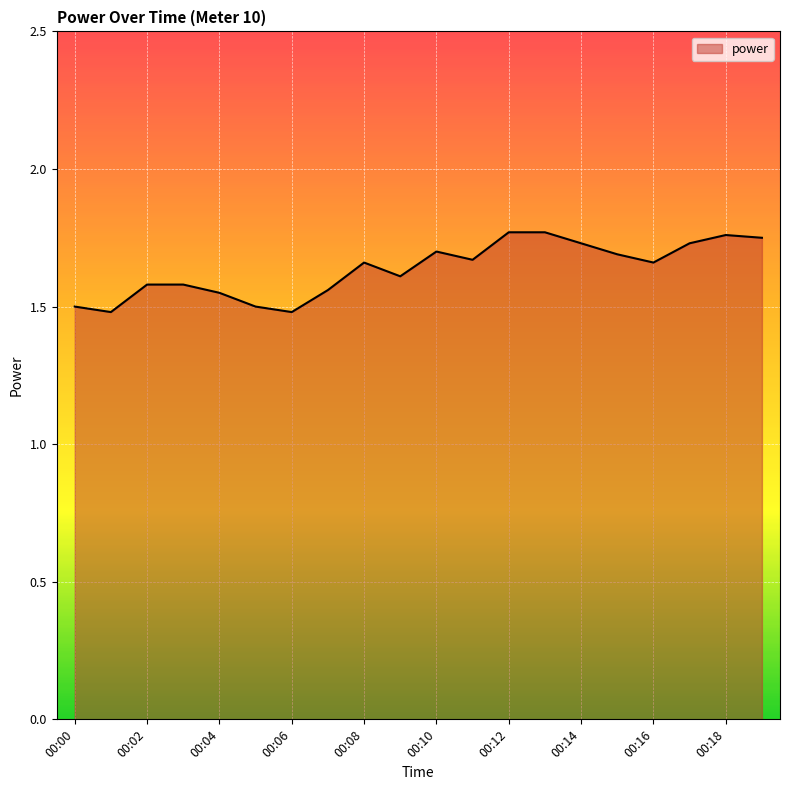

What is the difference between the maximum and minimum values?

0.3